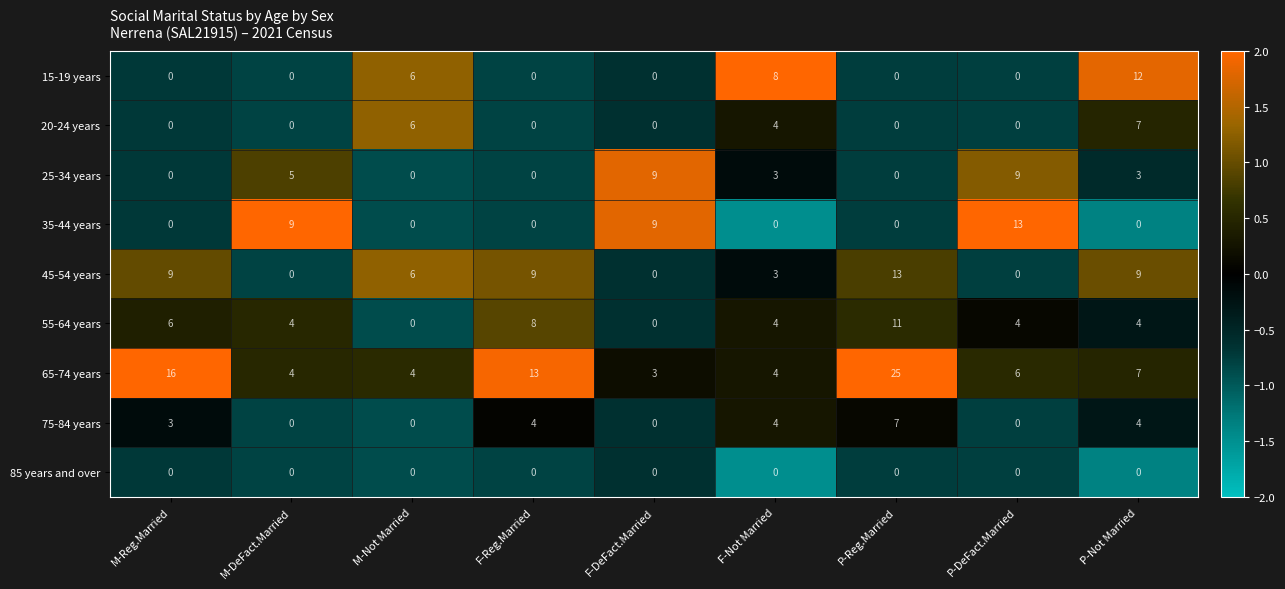

True or false: 55-64 years has a value of 1 at P-DeFact.Married.

False